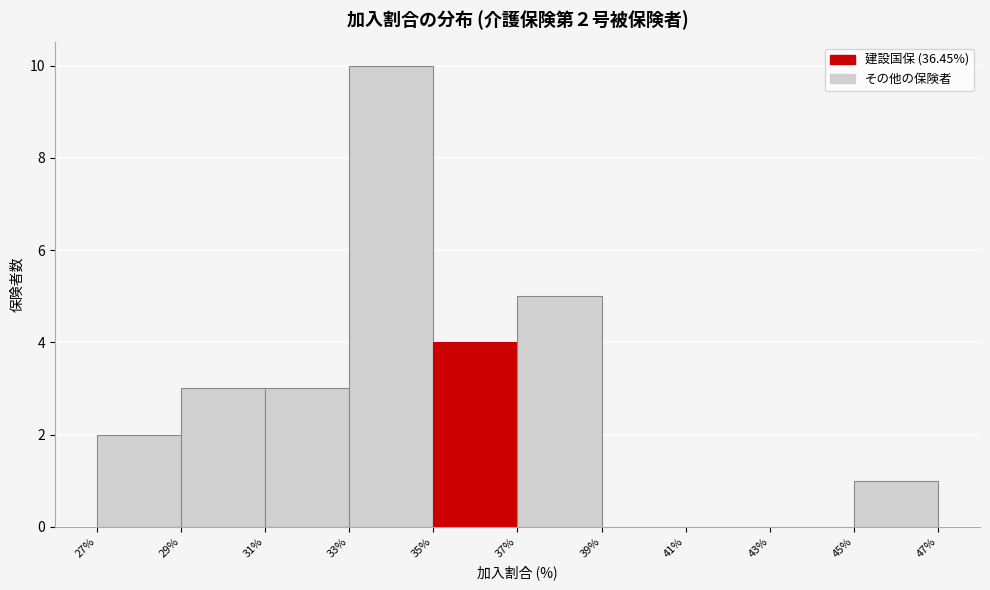

Over which range of the x-axis is the bar tallest?

33% to 35%